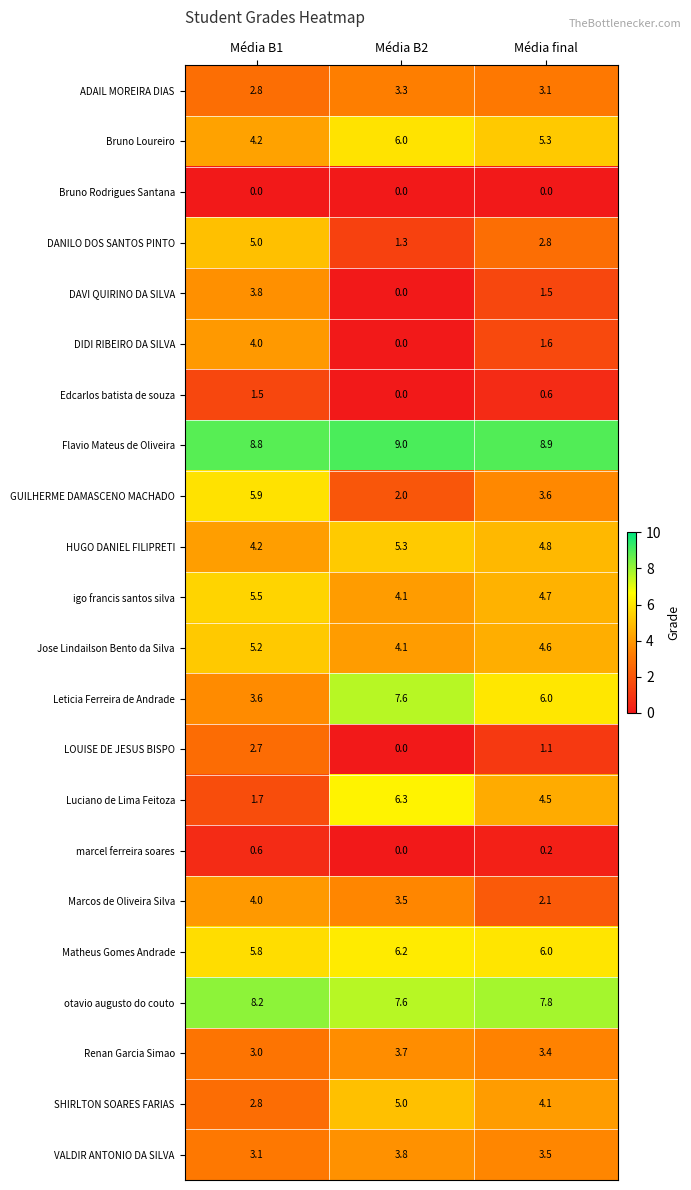

Which label corresponds to the largest value in the chart?

Média B2